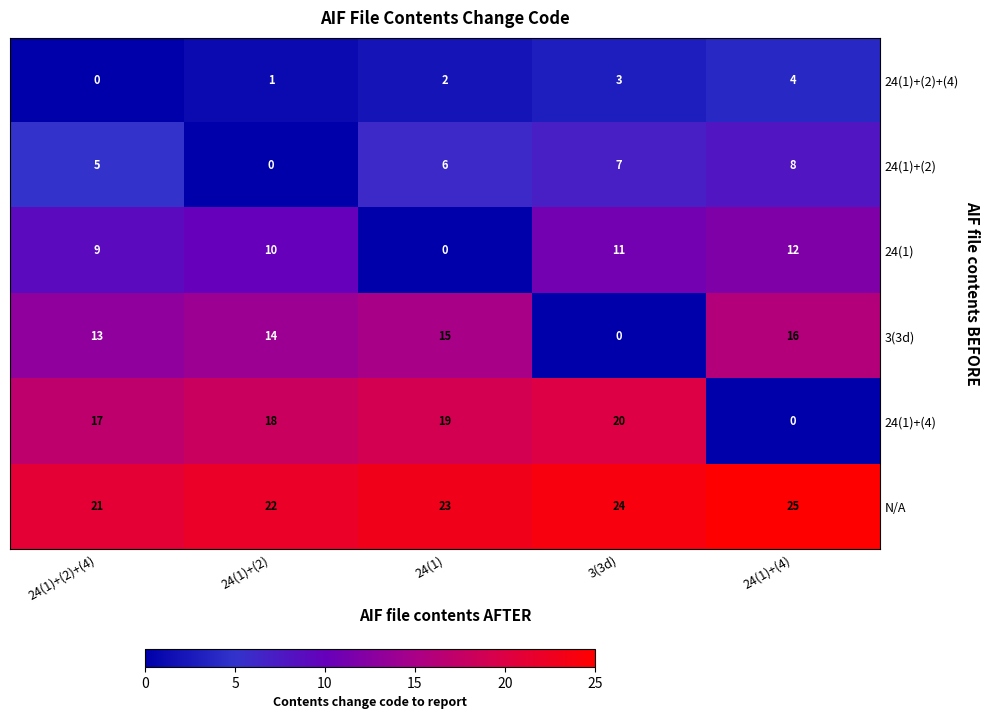

How many data points in N/A are less than 23?

2